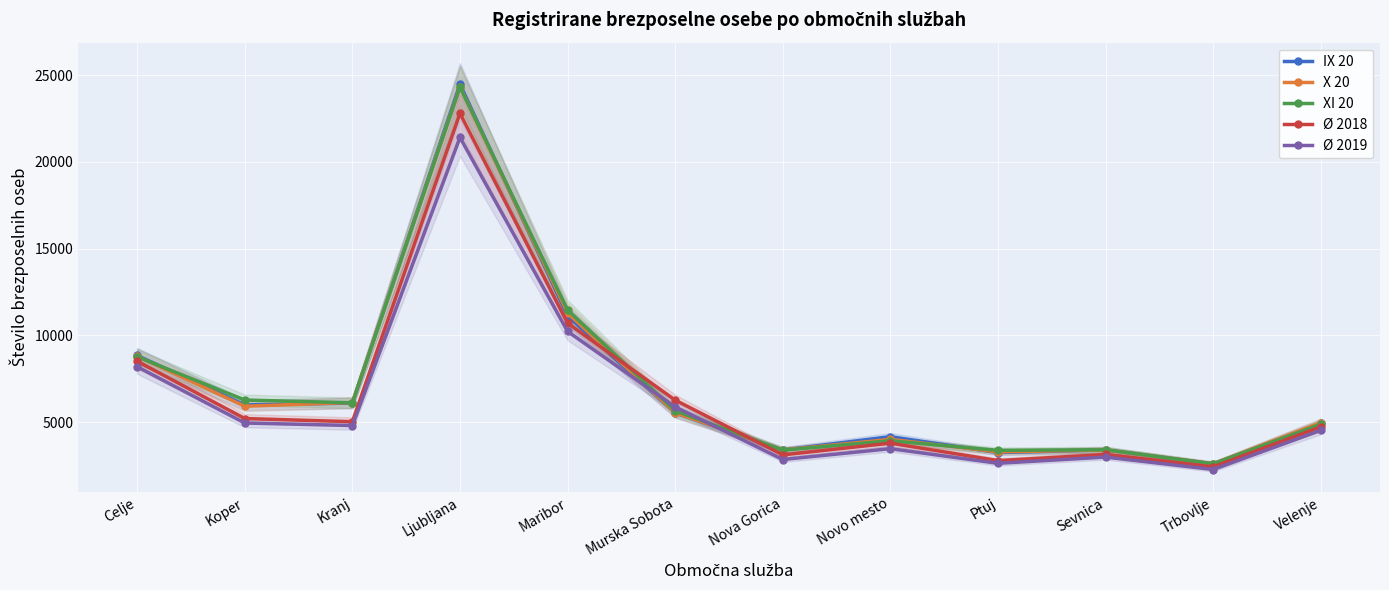

What are all the series names shown in the legend?

IX 20, X 20, XI 20, Ø 2018, Ø 2019